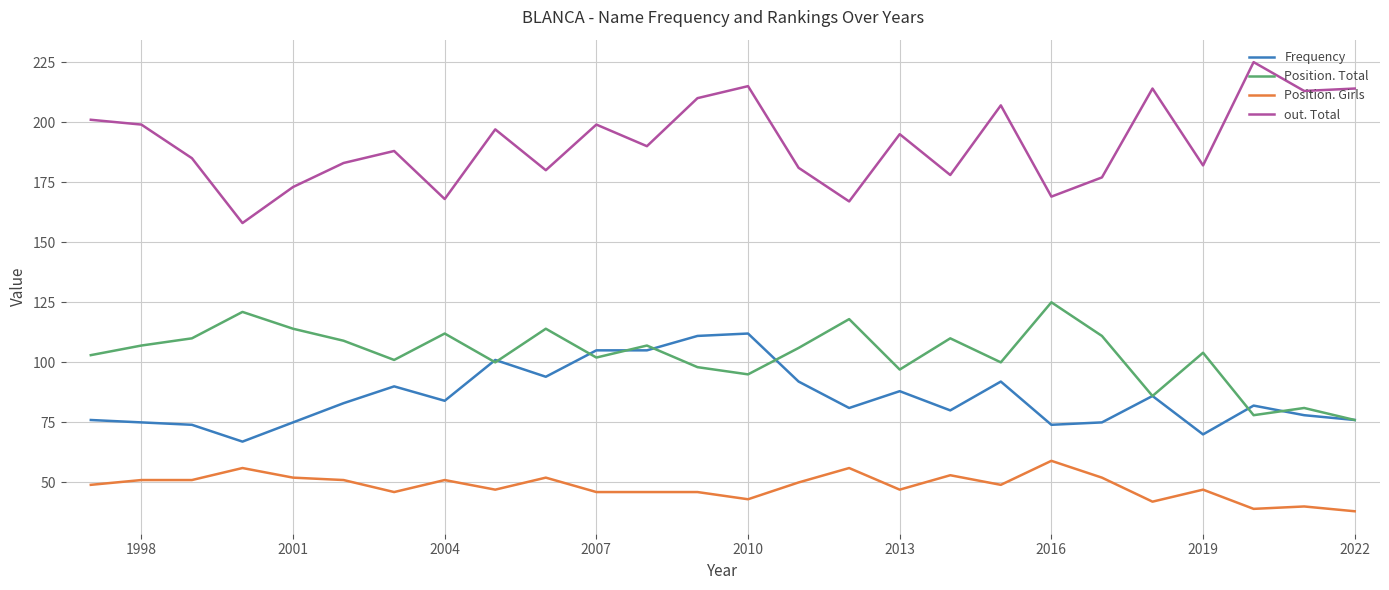

Which series has the widest spread of values?

out. Total